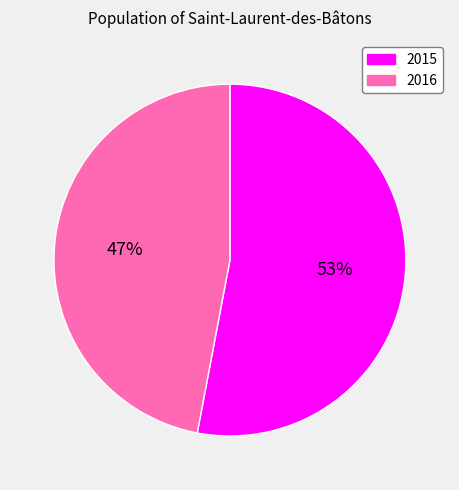

Which slice is the largest?

2015